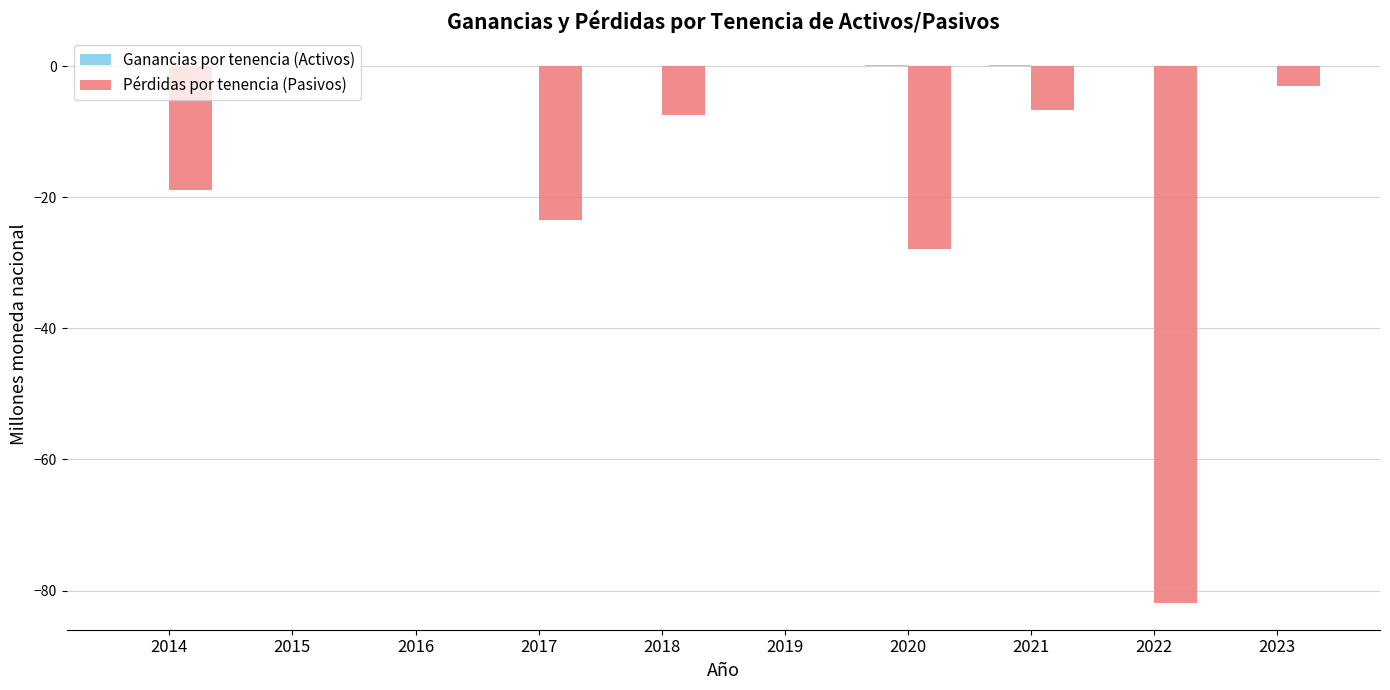

Which series changed the most between 2018 and 2020?

Pérdidas por tenencia (Pasivos)